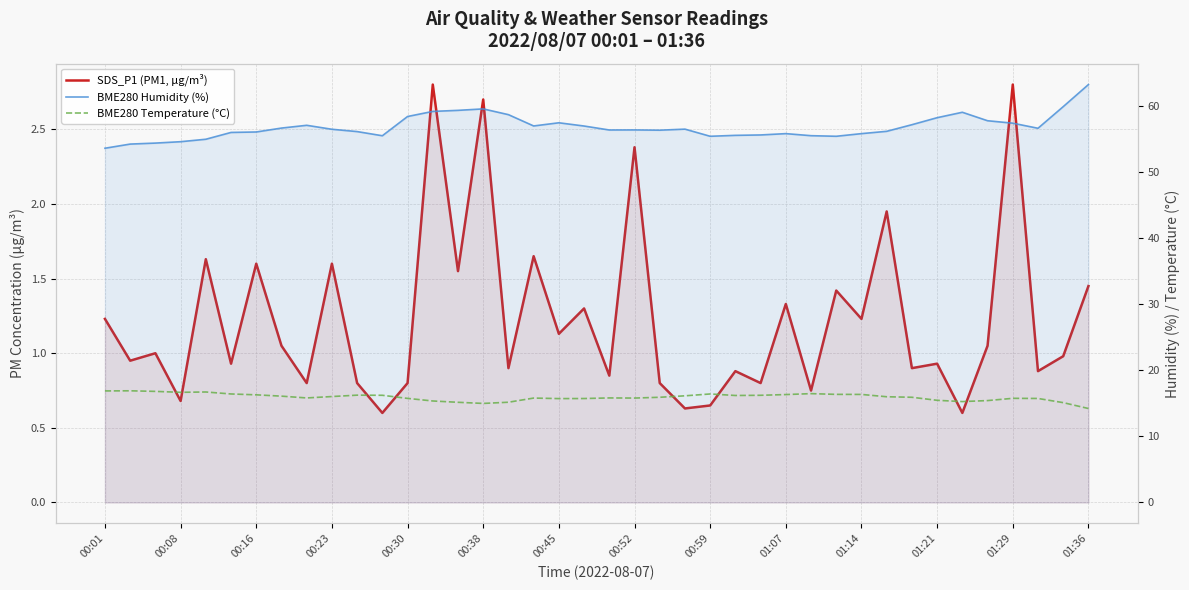

The value of BME280 Humidity (%) at 01:07 is 89.2. True or false?

False